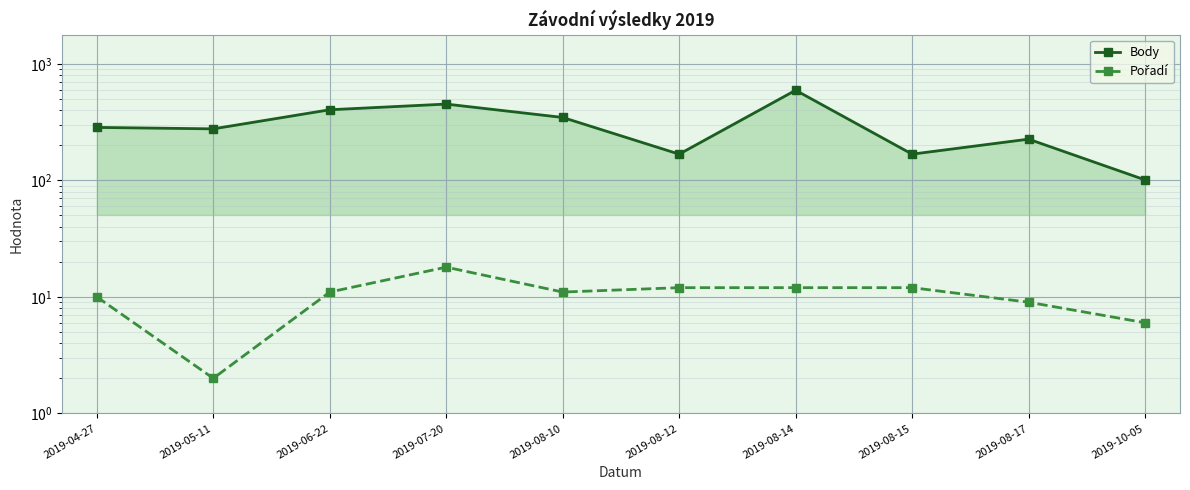

What is the spread (max minus min) of values at 2019-08-17?

217